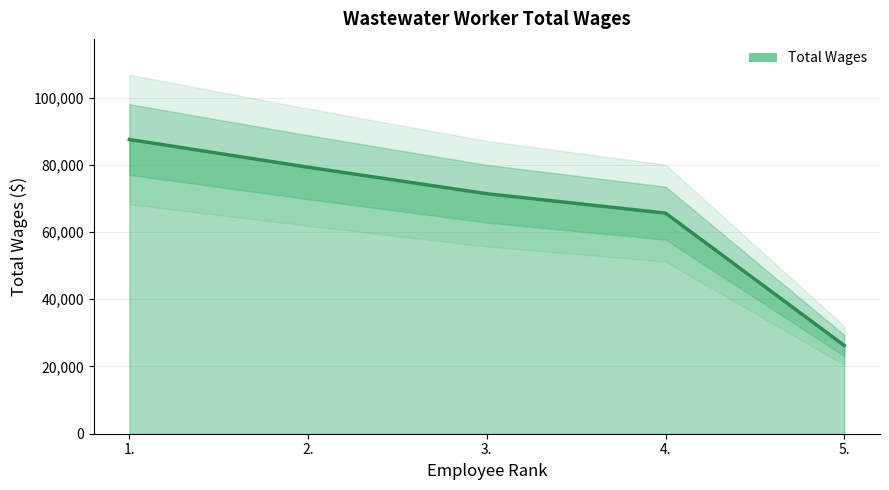

What is the value of the 2nd point from the left?

79290